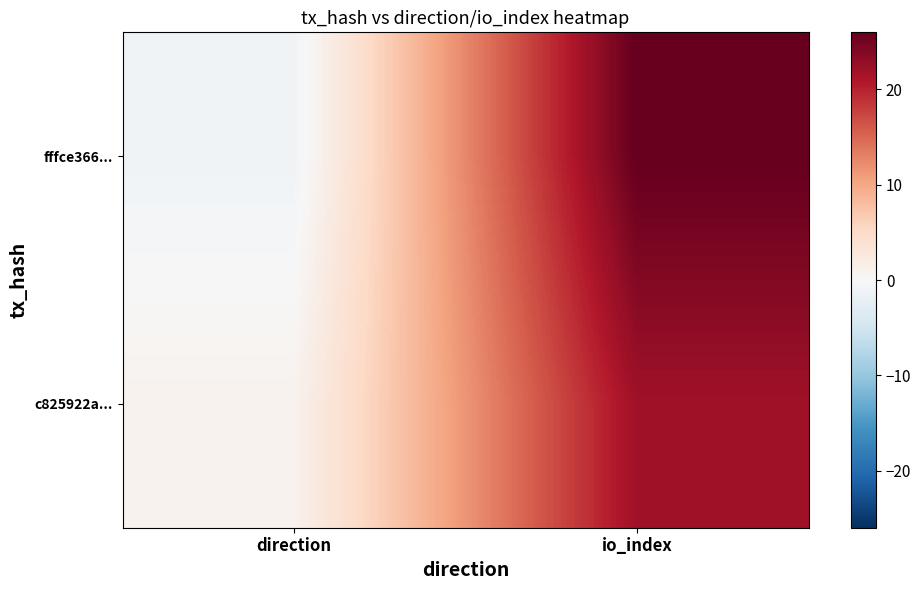

Reading right to left, what are all the values shown in this chart?

fffce366...: io_index=26	direction=-1
c825922a...: io_index=22	direction=1